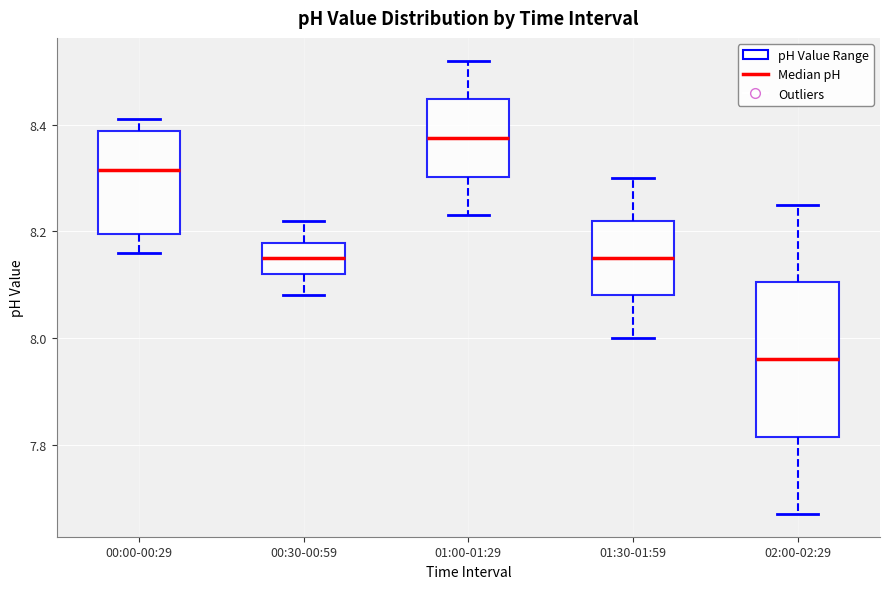

Which box has the highest median line?

01:00-01:29